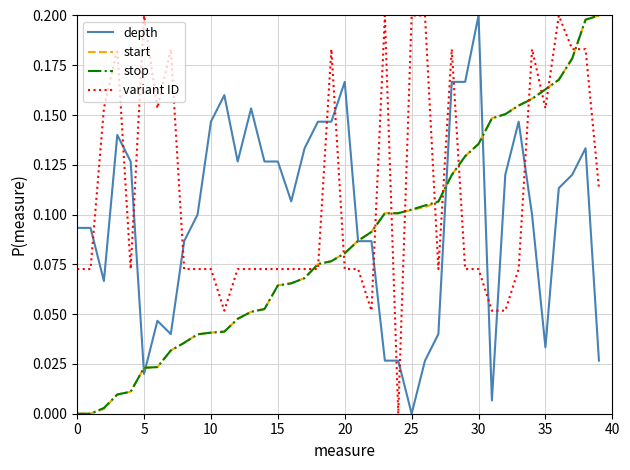

Which series has the largest total across all categories?

variant ID